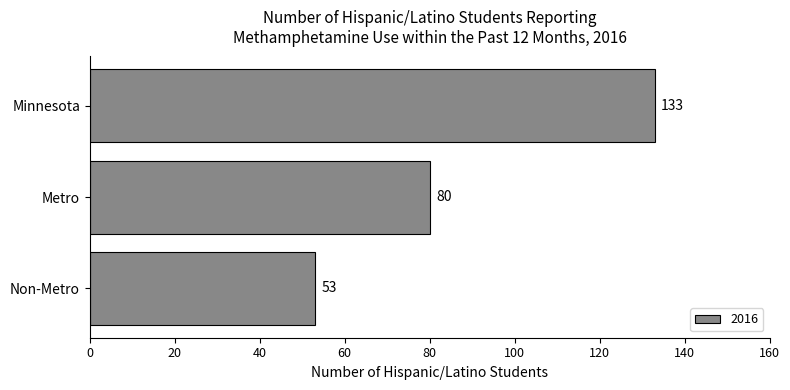

What is the label of the 1st bar from the bottom?

Non-Metro